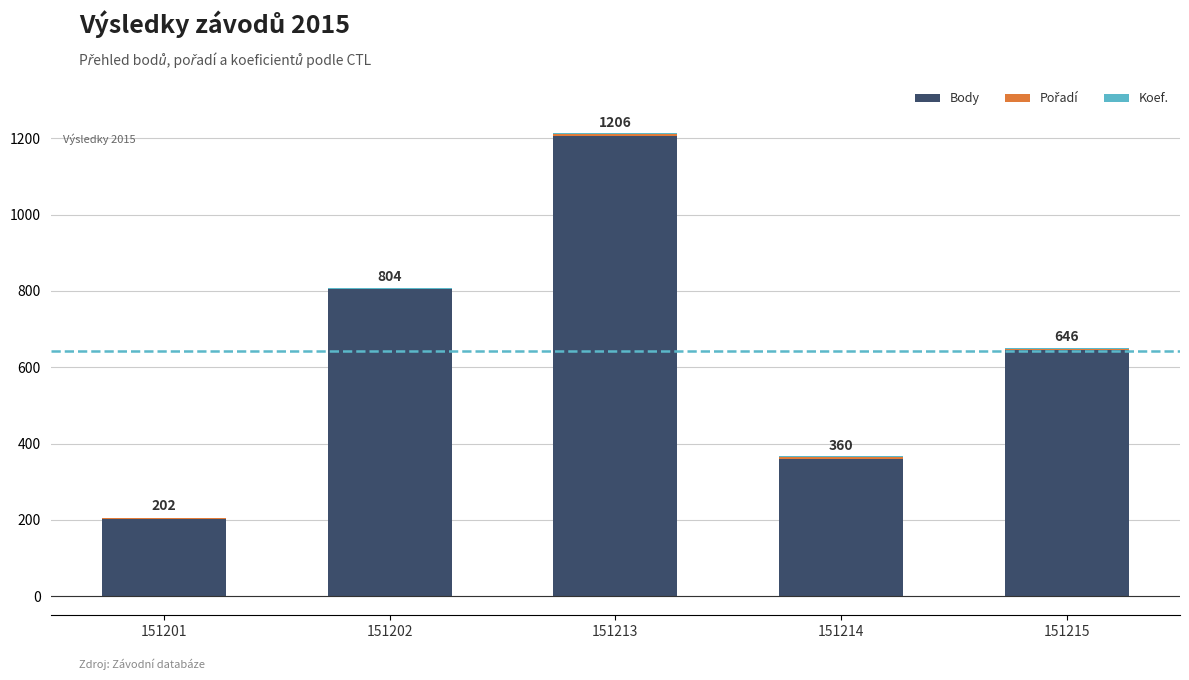

Is it true that Body equals 202 at 151201?

True